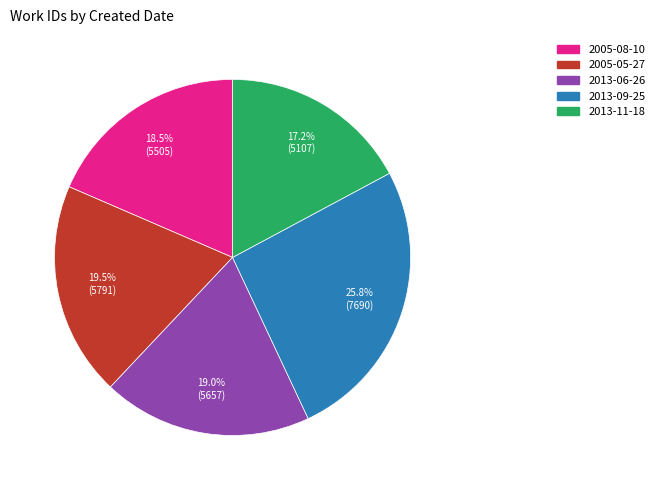

Combined, do 2005-05-27 and 2013-11-18 account for over 50%?

No